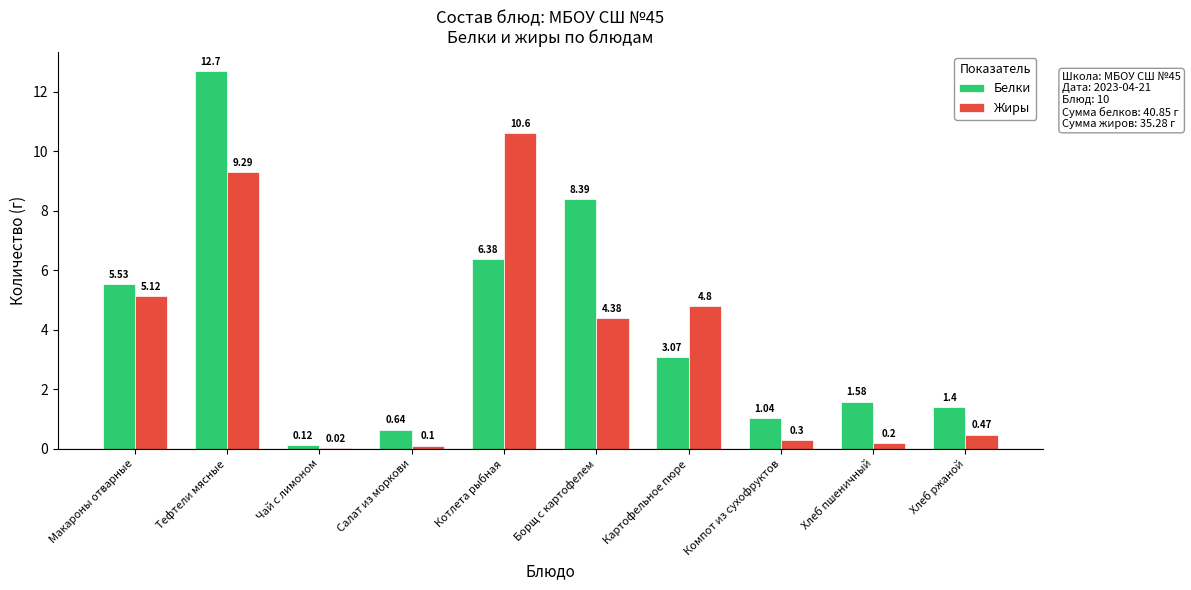

Which series has the widest spread of values?

Белки